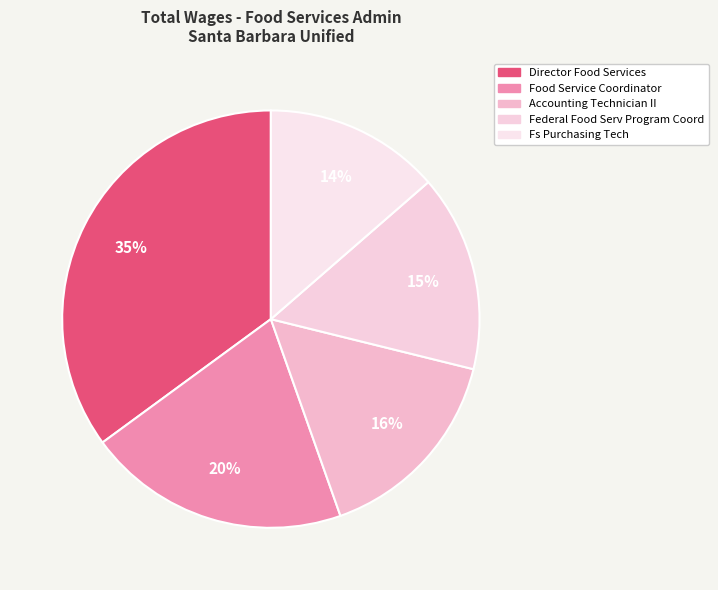

True or false: Director Food Services accounts for 35% of the total.

True